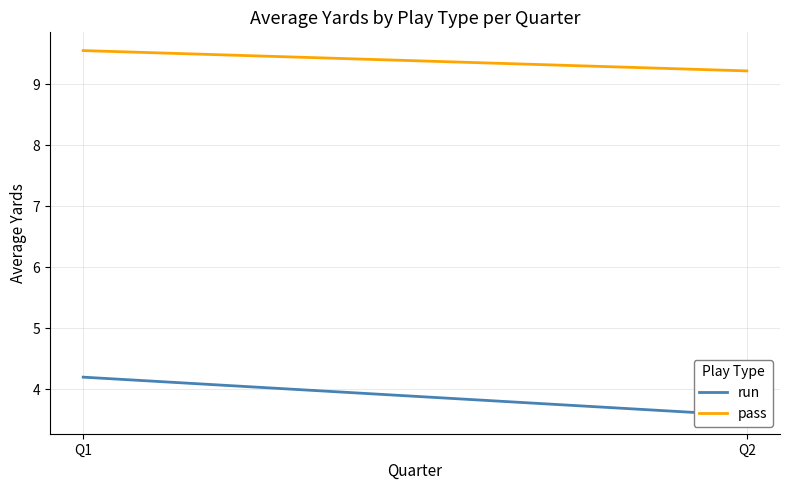

What is the value of the pass point at the 2nd from the left?

9.2